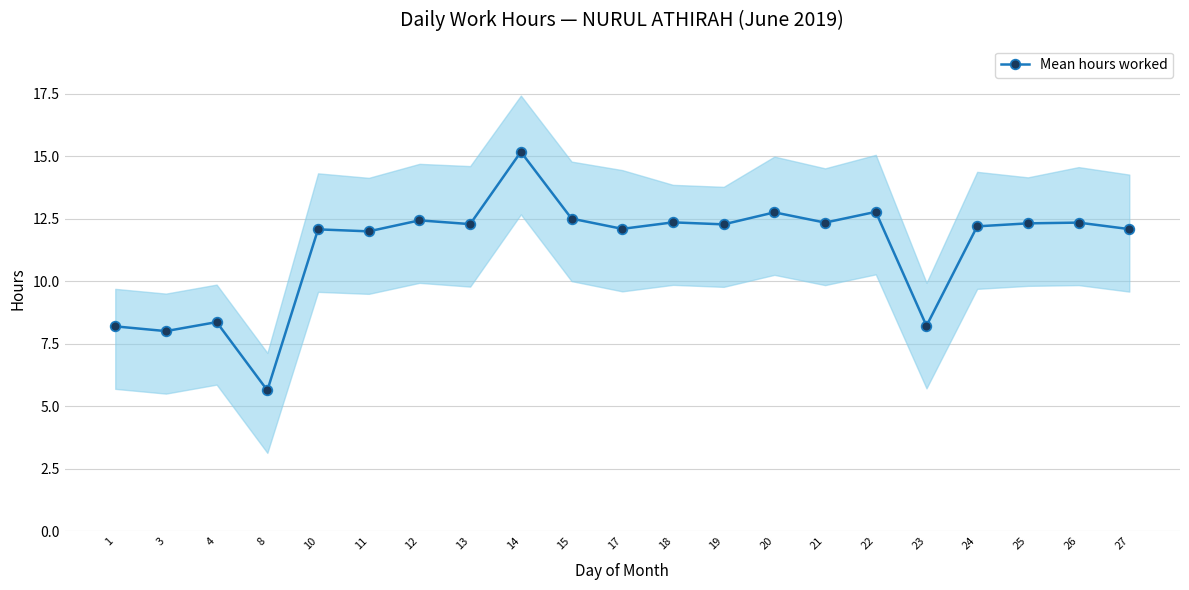

How many interior local peaks (higher than both neighbors) does the data have?

8